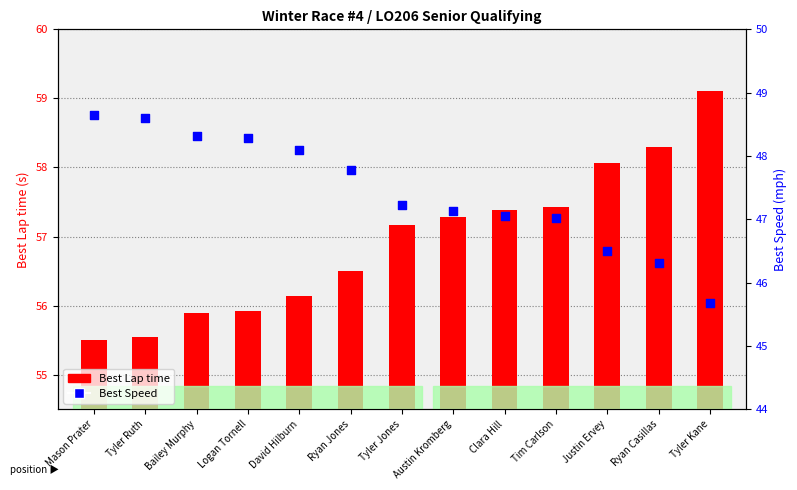

At how many categories does at least one series exceed 14?

13